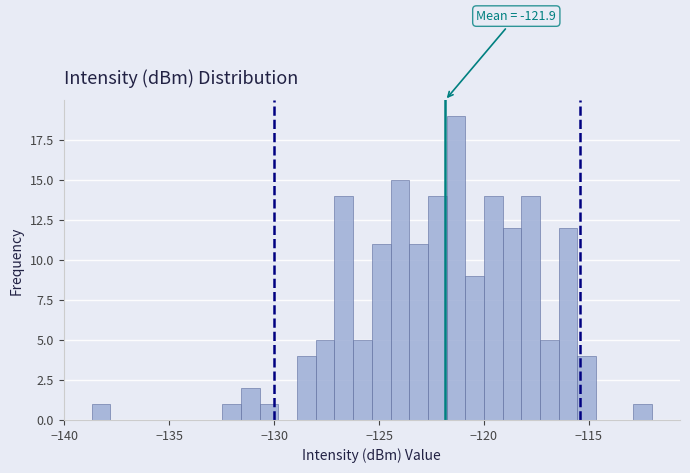

Around what value on the x-axis is the tallest bar? Give the approximate position of its centre, as read against the axis.

-121.5